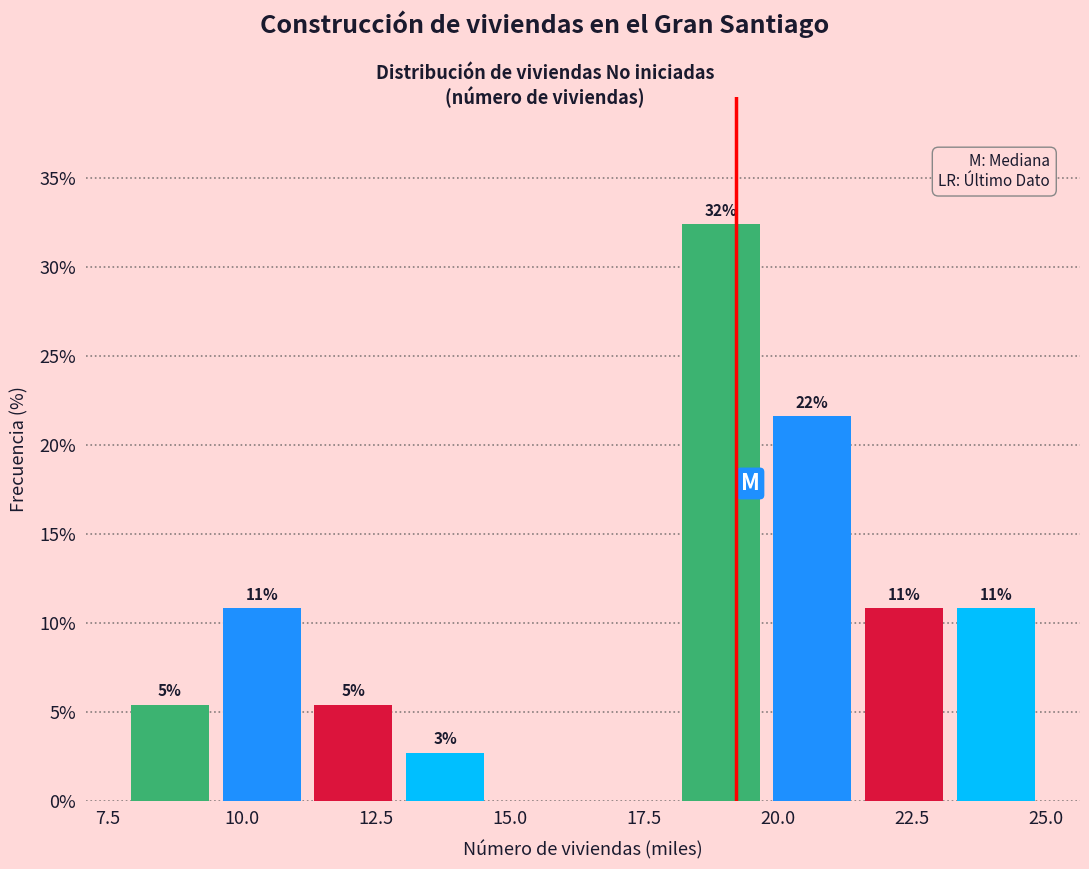

Around what value on the x-axis is the tallest bar? Give the approximate position of its centre, as read against the axis.

19.0